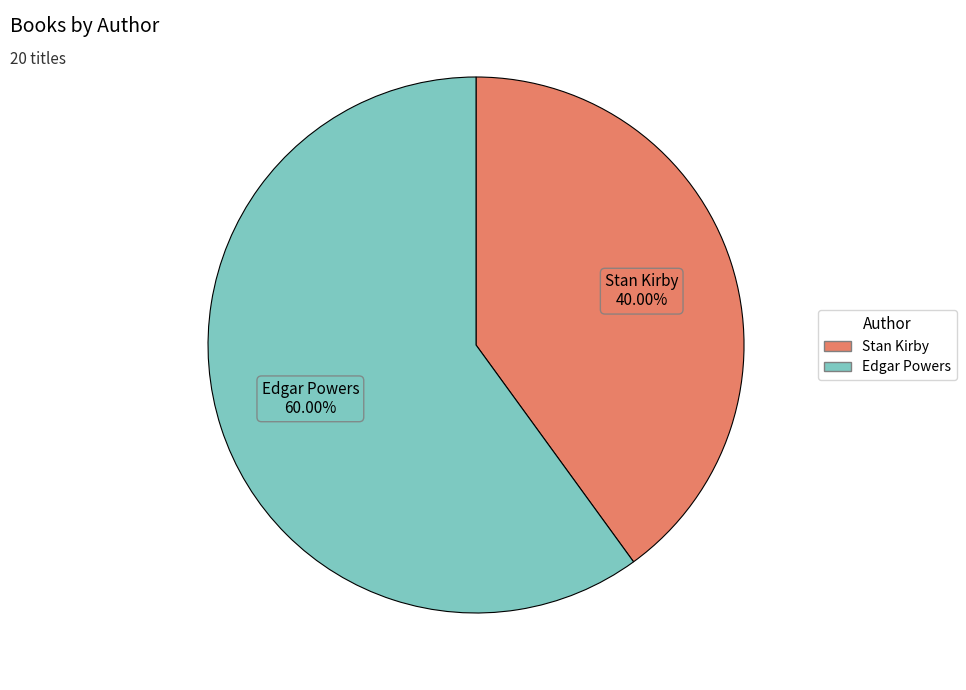

Does any single category account for the majority?

Yes